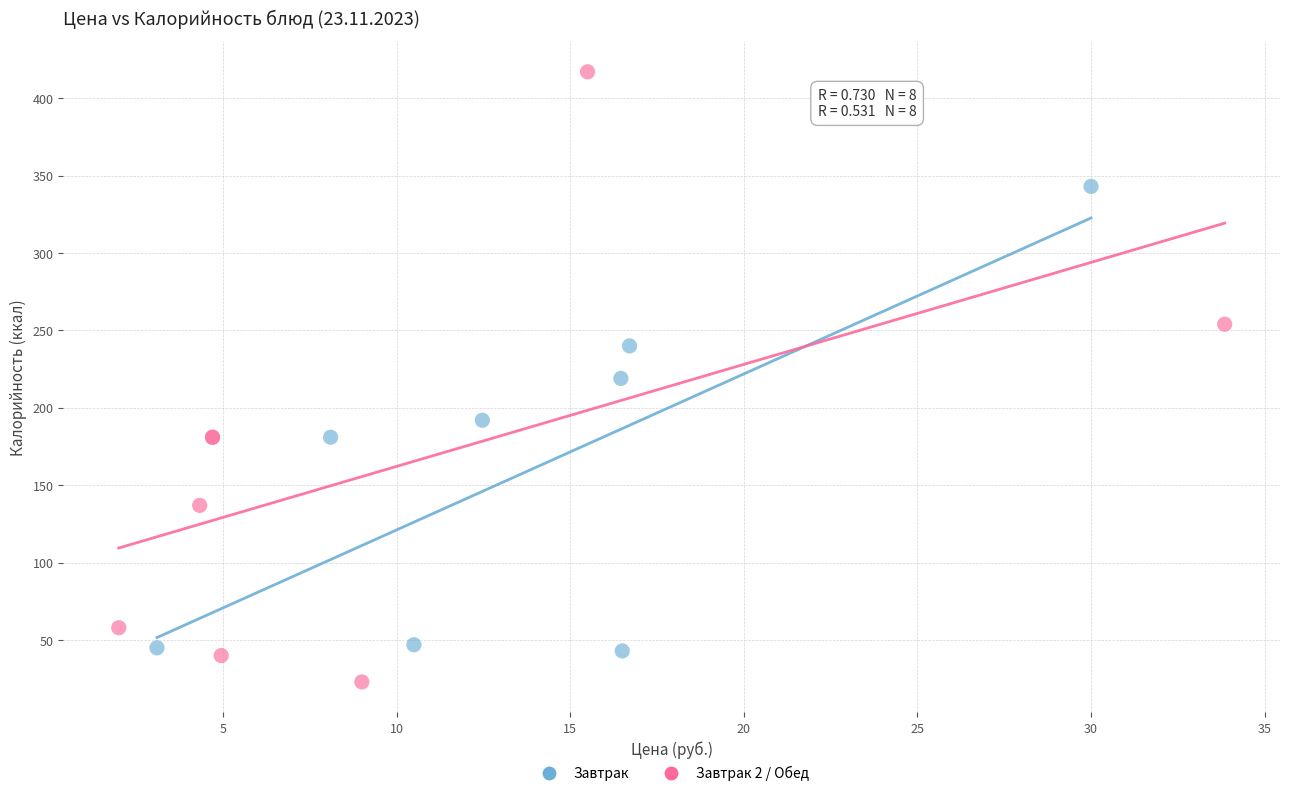

Which series has the largest Y range (max minus min)?

Завтрак 2 / Обед